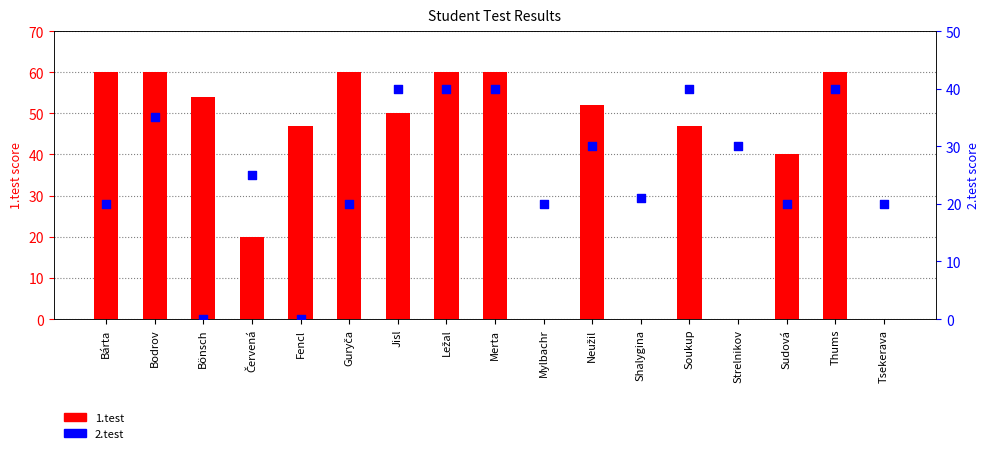

Which series has the widest spread of Y values?

1.test